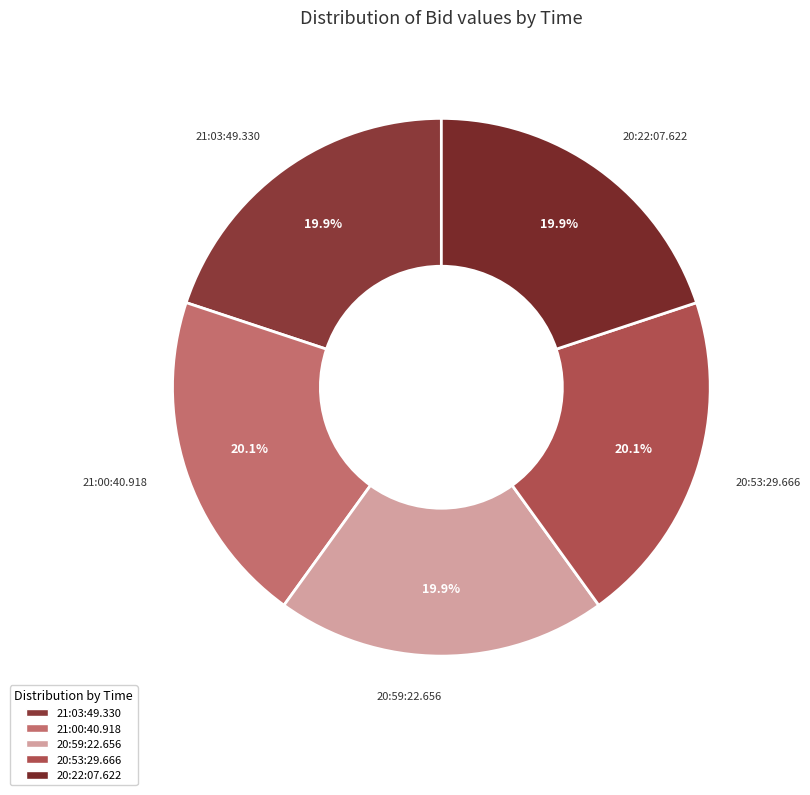

To the nearest percent, what portion does 21:03:49.330 represent?

20%